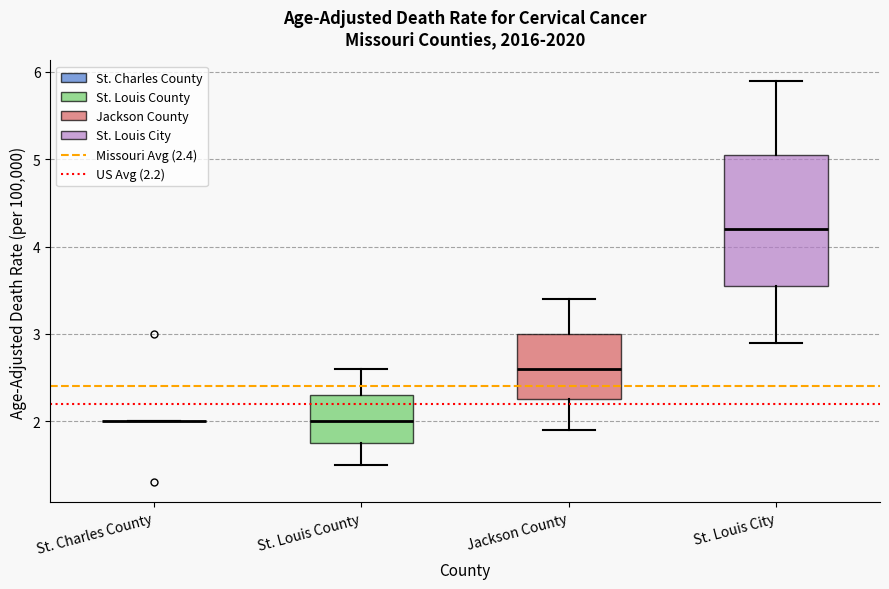

Reading left to right, read every box against the y-axis: the position of its median line, the range the box covers, and the ends of its whiskers. The values are not printed on the chart, so give them approximately, as read against the axis.

St. Charles County: box collapsed to a line at 2.0, whiskers 2.0 to 2.0
St. Louis County: median 2.0, box 1.8 to 2.3, whiskers 1.5 to 2.6
Jackson County: median 2.6, box 2.3 to 3.0, whiskers 1.9 to 3.4
St. Louis City: median 4.2, box 3.6 to 5.1, whiskers 2.9 to 5.9